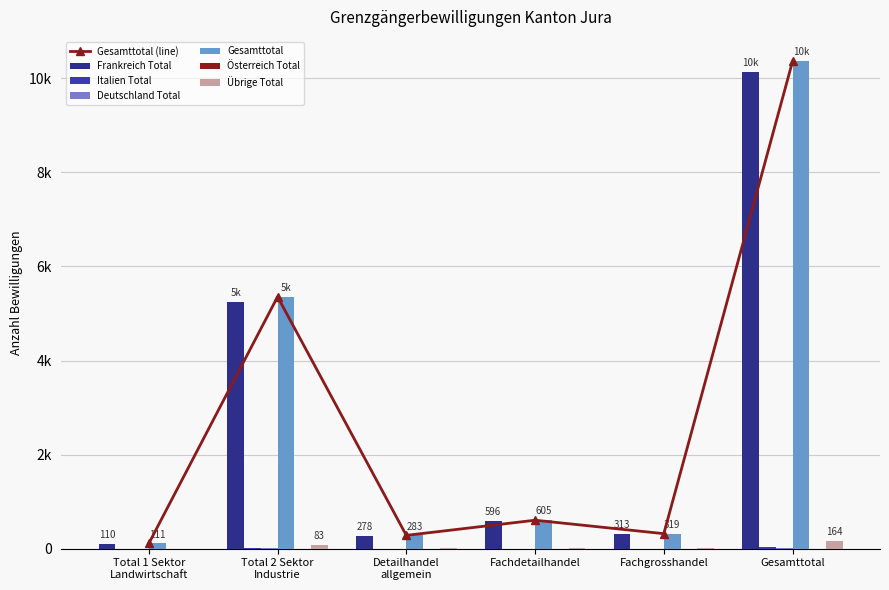

Reading left to right, extract all data points from this chart.

Frankreich Total: Total 1 Sektor
Landwirtschaft=110	Total 2 Sektor
Industrie=5249	Detailhandel
allgemein=278	Fachdetailhandel=596	Fachgrosshandel=313	Gesamttotal=10143
Italien Total: Total 1 Sektor
Landwirtschaft=0	Total 2 Sektor
Industrie=14	Detailhandel
allgemein=1	Fachdetailhandel=1	Fachgrosshandel=1	Gesamttotal=33
Deutschland Total: Total 1 Sektor
Landwirtschaft=1	Total 2 Sektor
Industrie=9	Detailhandel
allgemein=0	Fachdetailhandel=0	Fachgrosshandel=1	Gesamttotal=20
Gesamttotal: Total 1 Sektor
Landwirtschaft=111	Total 2 Sektor
Industrie=5355	Detailhandel
allgemein=283	Fachdetailhandel=605	Fachgrosshandel=319	Gesamttotal=10361
Österreich Total: Total 1 Sektor
Landwirtschaft=0	Total 2 Sektor
Industrie=0	Detailhandel
allgemein=0	Fachdetailhandel=0	Fachgrosshandel=0	Gesamttotal=1
Übrige Total: Total 1 Sektor
Landwirtschaft=0	Total 2 Sektor
Industrie=83	Detailhandel
allgemein=4	Fachdetailhandel=8	Fachgrosshandel=4	Gesamttotal=164